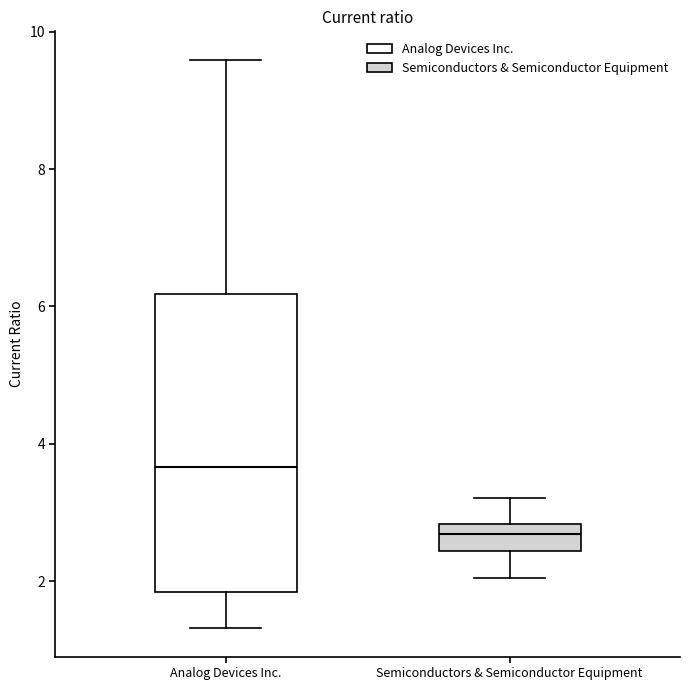

Which box's median line is the lowest?

Semiconductors & Semiconductor Equipment